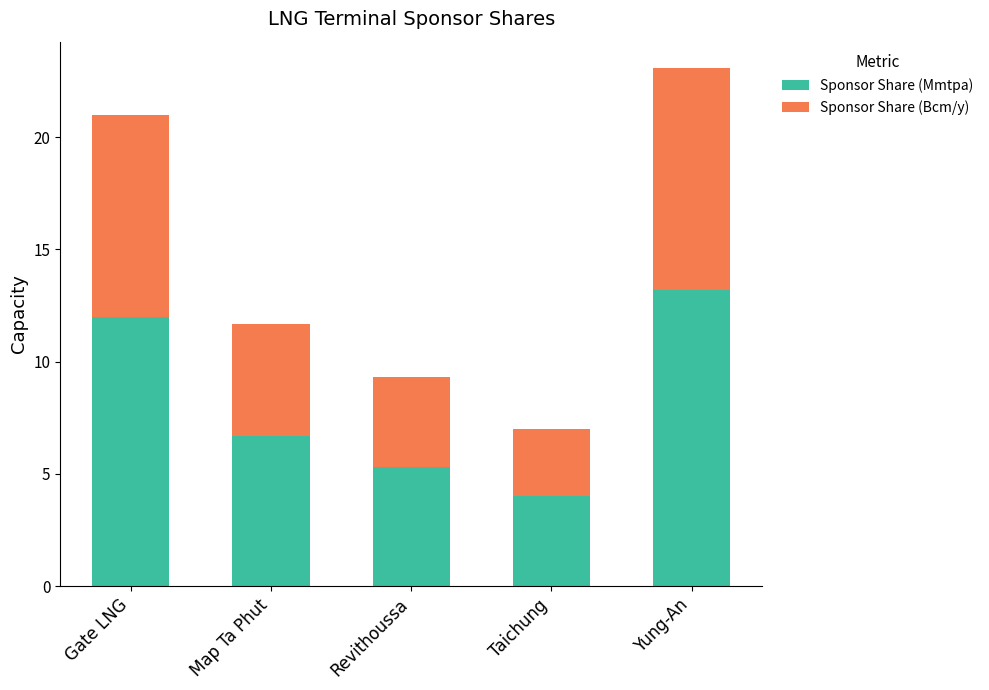

The Sponsor Share (Mmtpa) series shows 8.8 at Revithoussa. True or false?

False